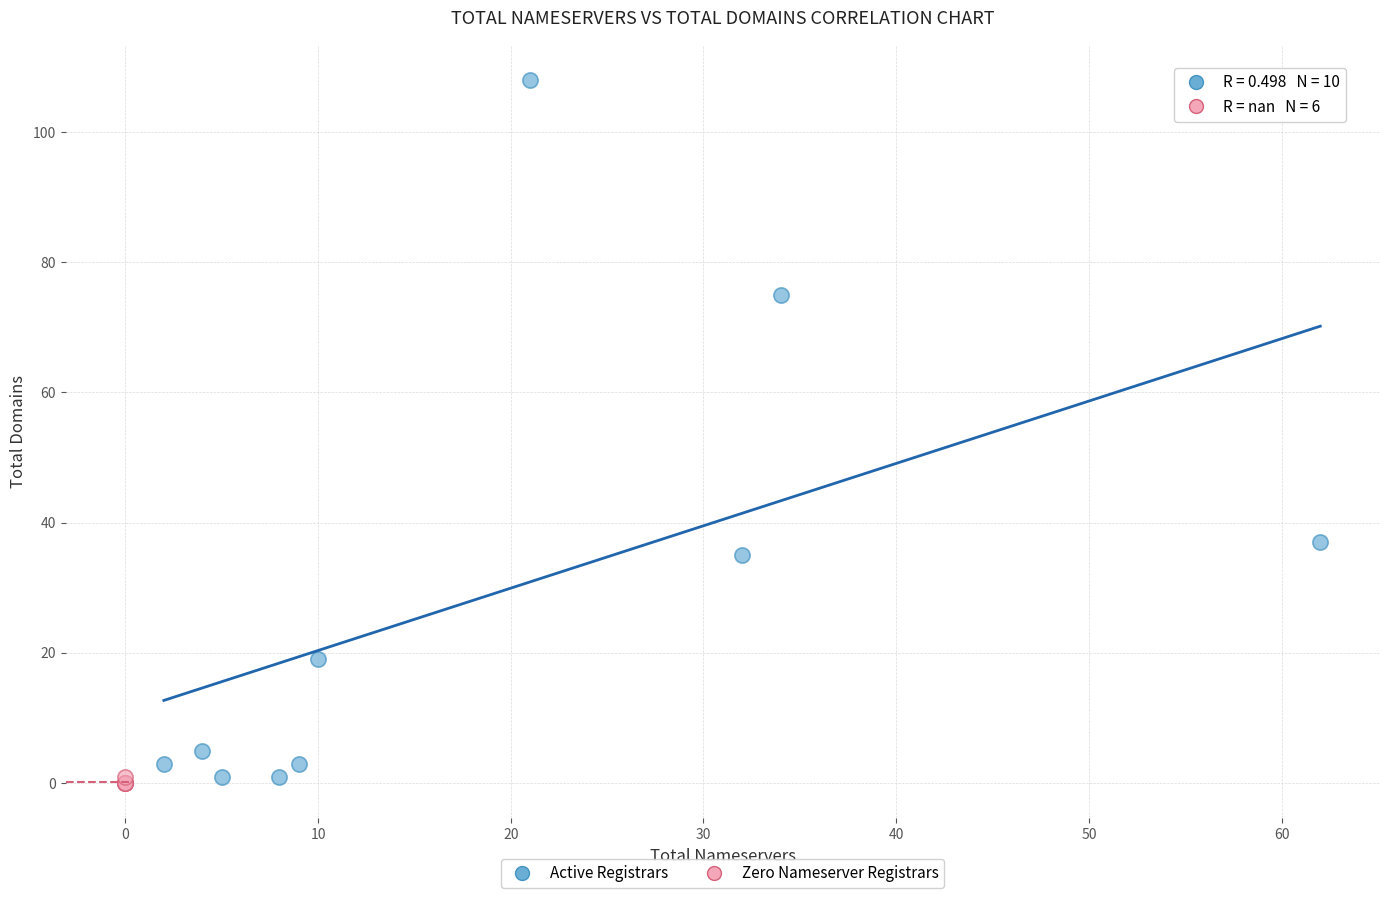

Which series contains the lowest Y value?

Zero Nameserver Registrars